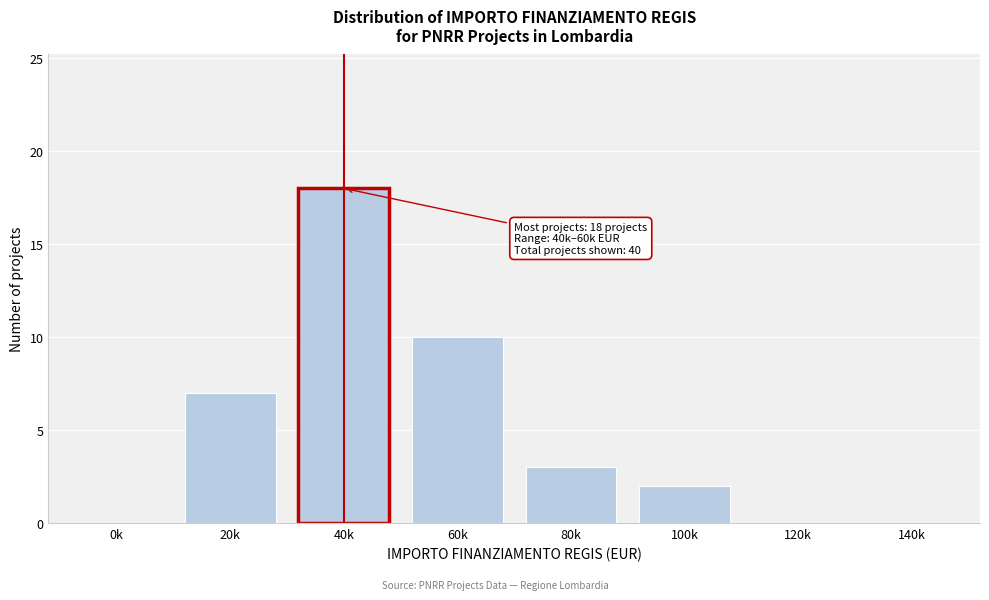

Reading left to right, transcribe all the data shown in this chart.

0k=0	20k=7	40k=18	60k=10	80k=3	100k=2	120k=0	140k=0